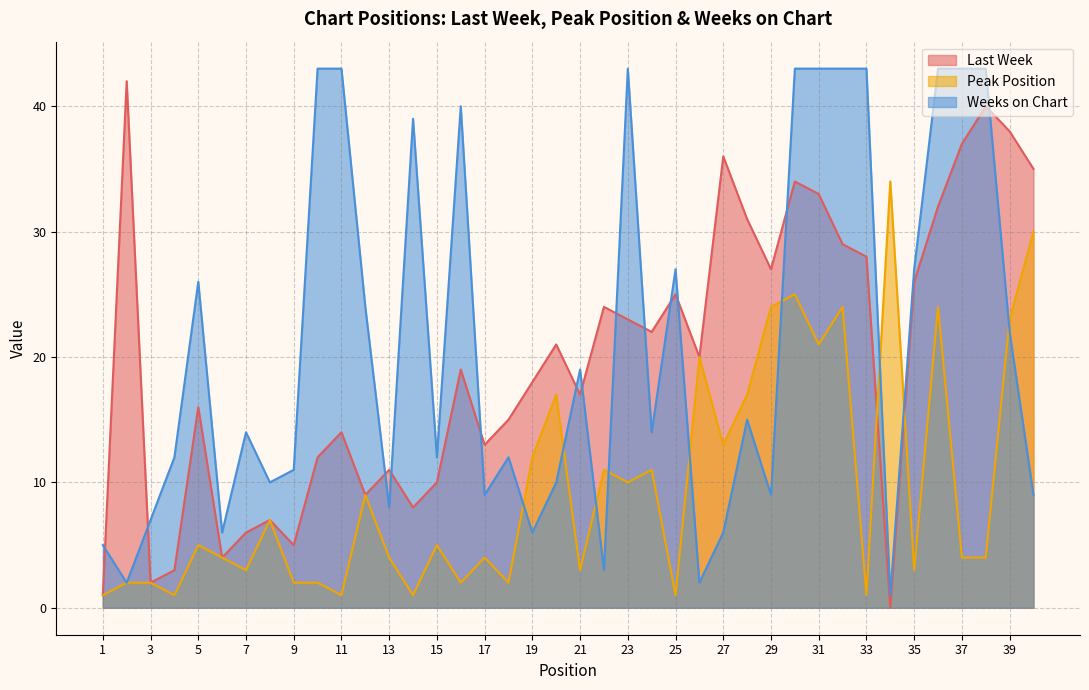

What is the greatest value displayed?

43